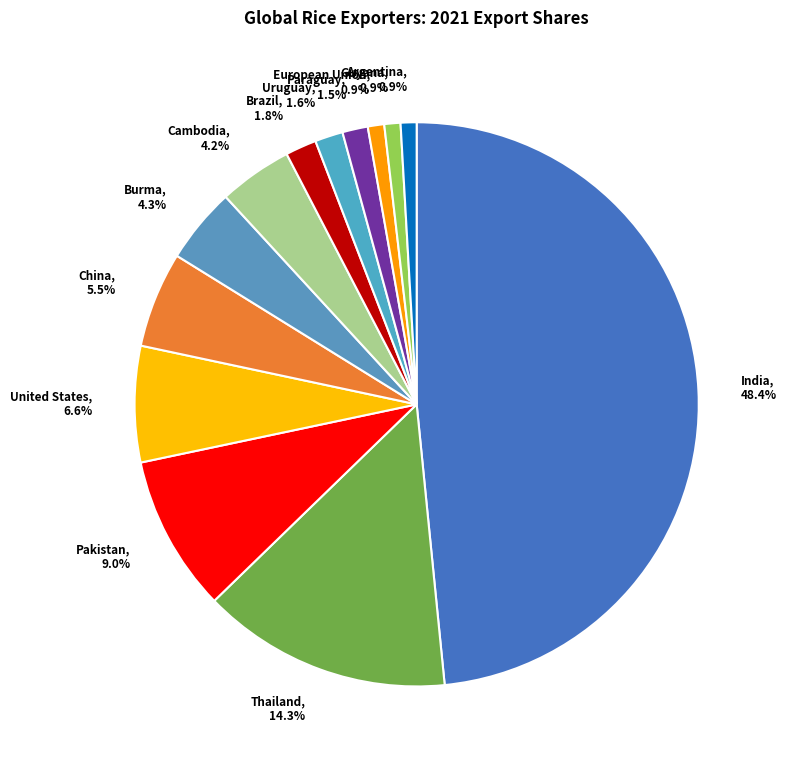

Is China the majority of the pie?

No